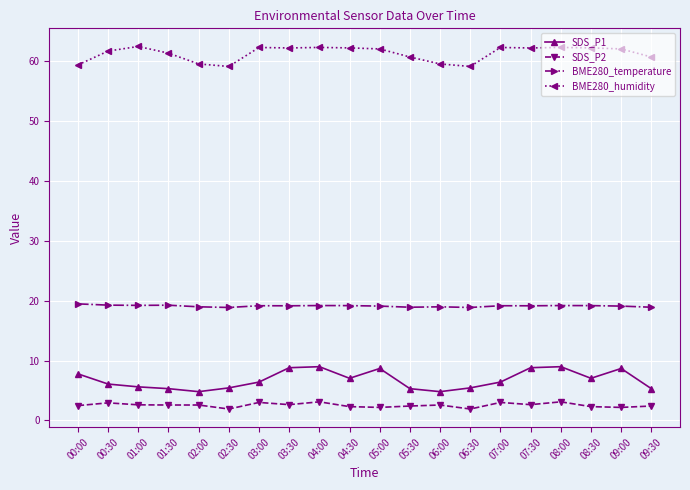

What is the difference between the maximum and minimum values in the SDS_P2 series?

1.2